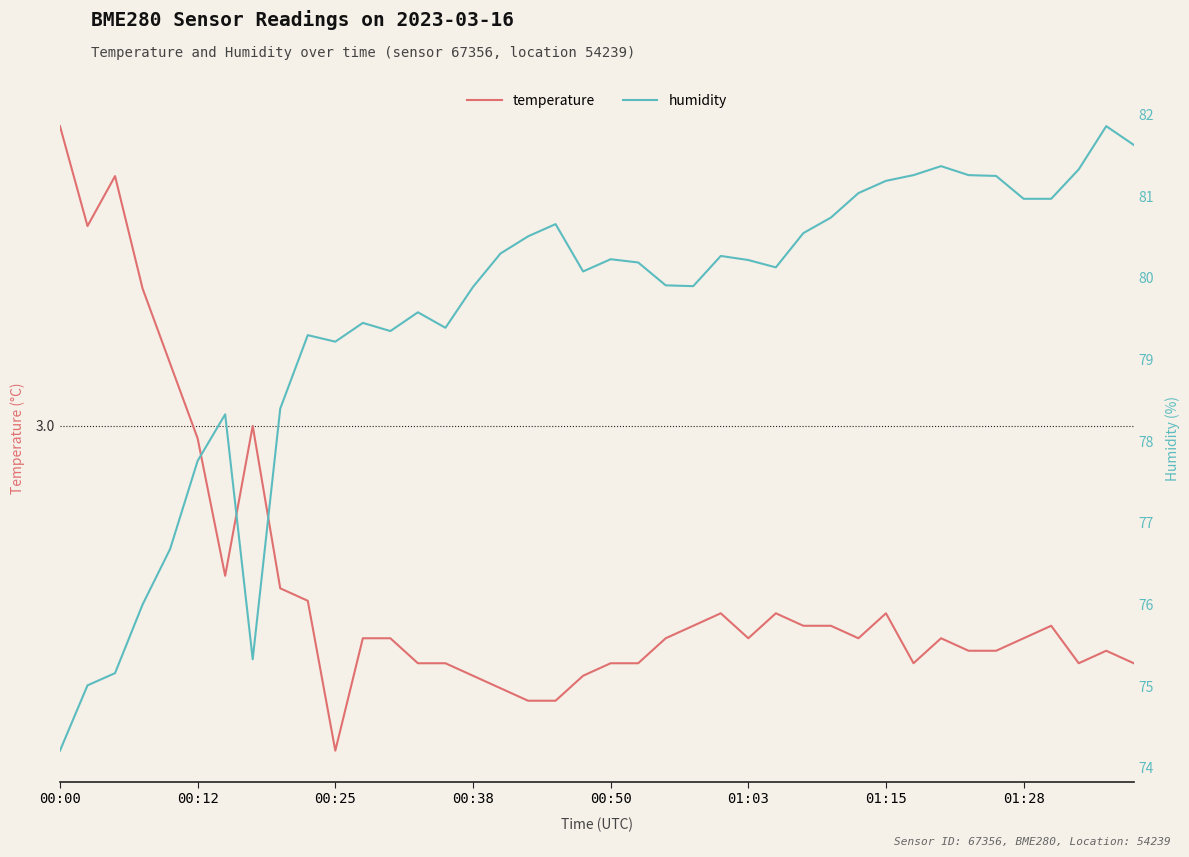

True or false: temperature has a value of 5.6 at 00:00.

False